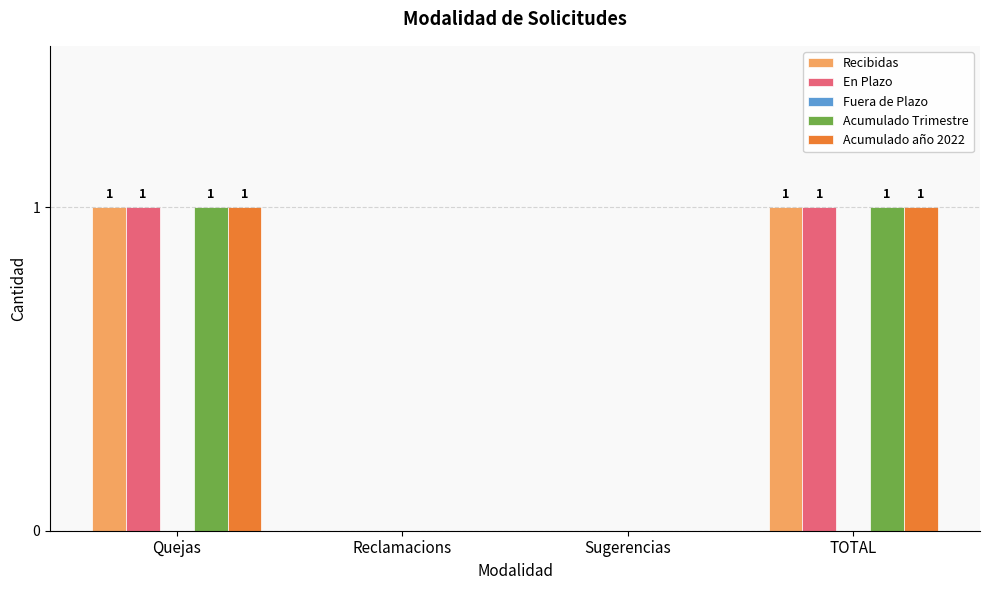

What is the sum of all Recibidas values?

2